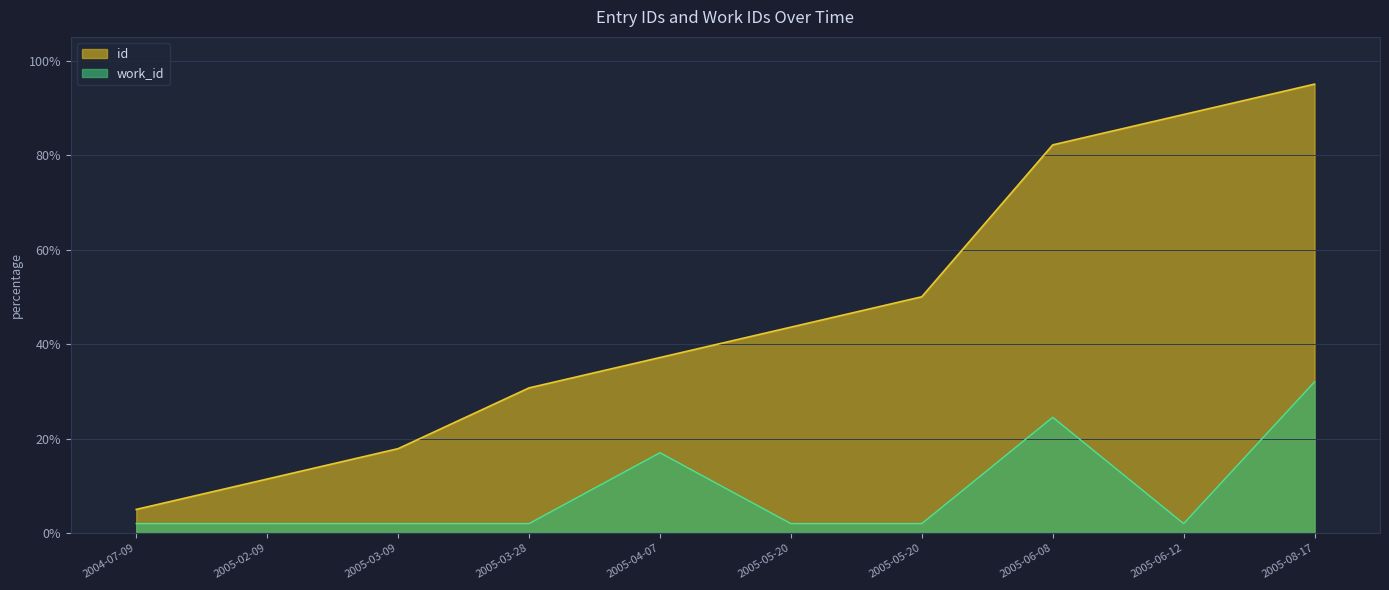

At how many categories does at least one series exceed 50?

3